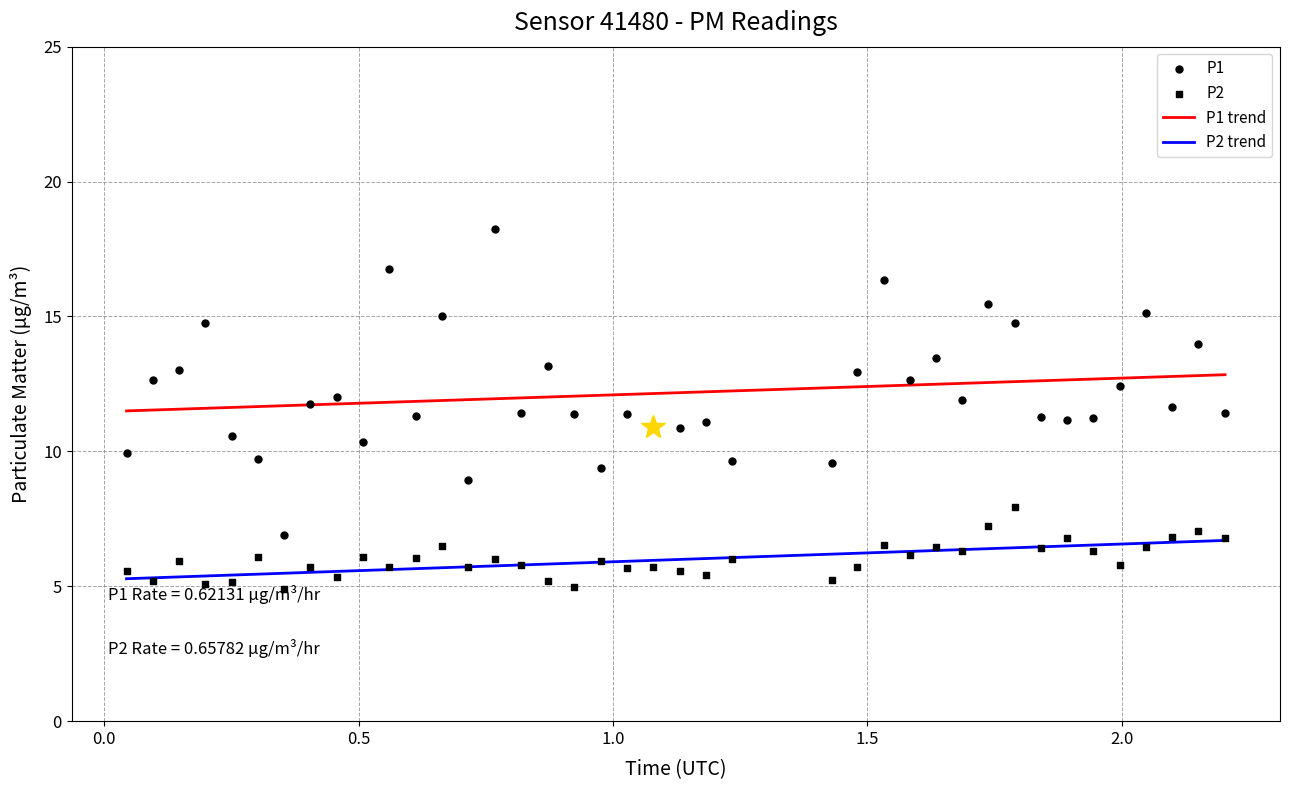

At how many categories does at least one series exceed 10?

33